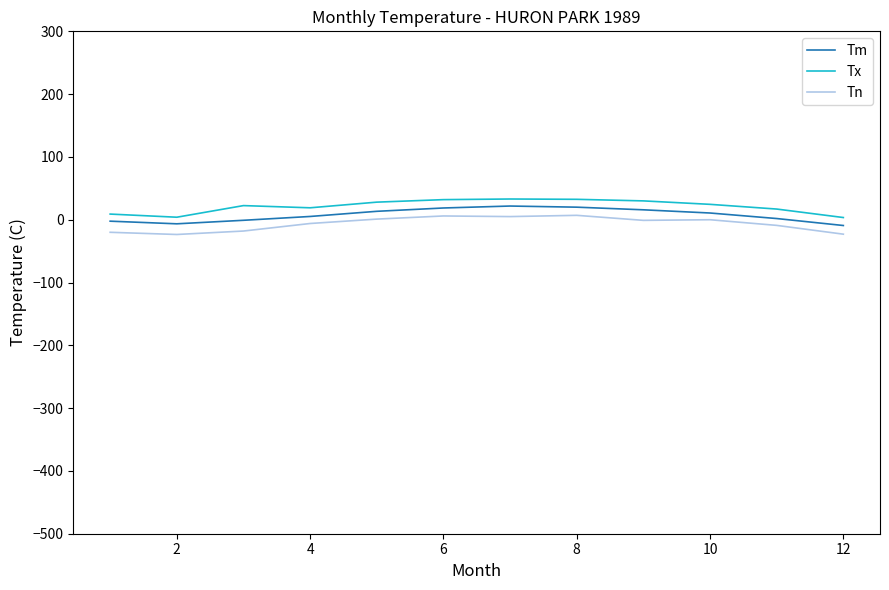

What is the difference between the maximum and minimum values in the Tm series?

31.0